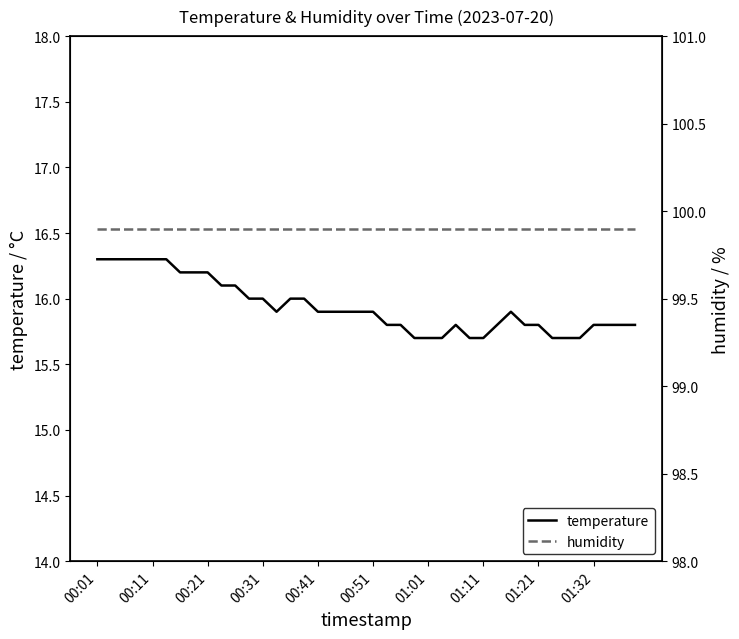

What is the lowest value of the temperature series?

15.7